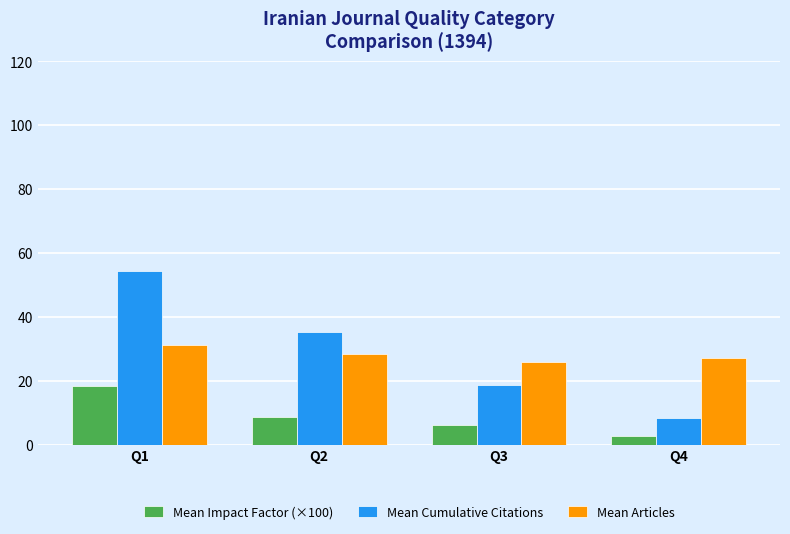

What is the sum of the Mean Articles values at Q1 and Q4?

58.3